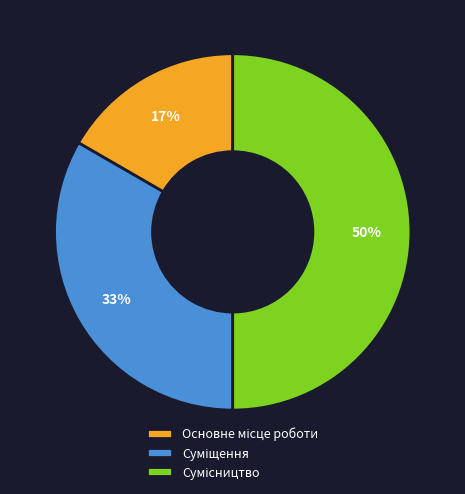

To the nearest percent, what is the difference between the largest and smallest slice percentages?

33%